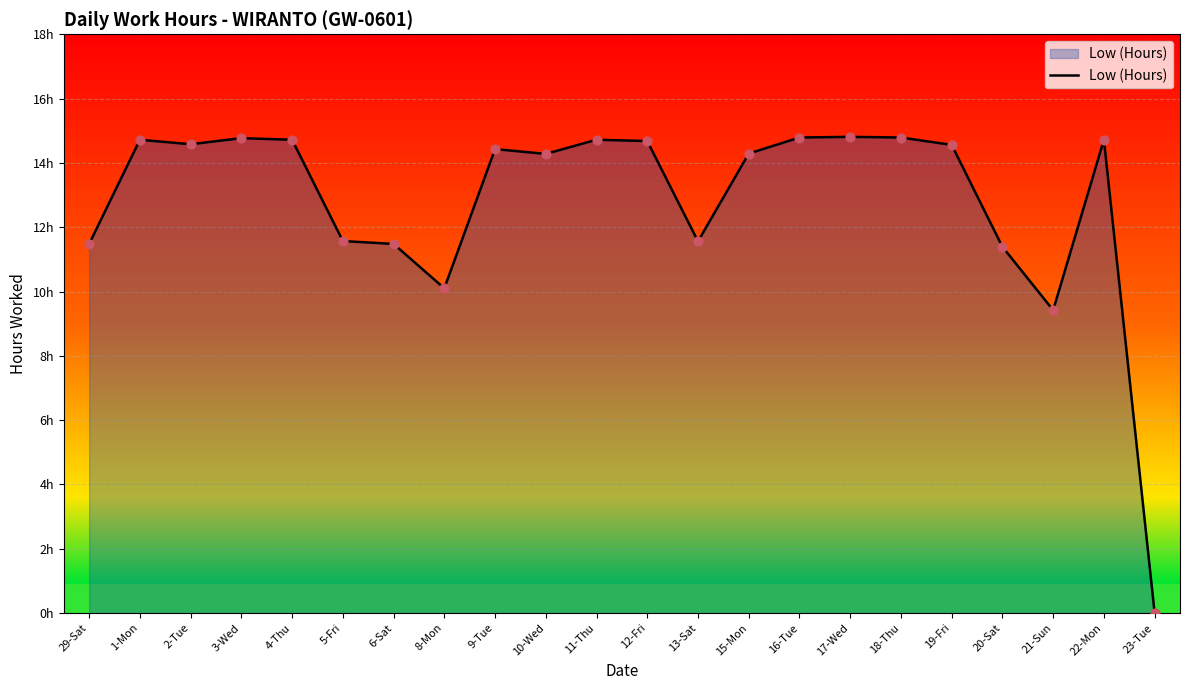

Between 3-Wed and 20-Sat, which is larger?

3-Wed